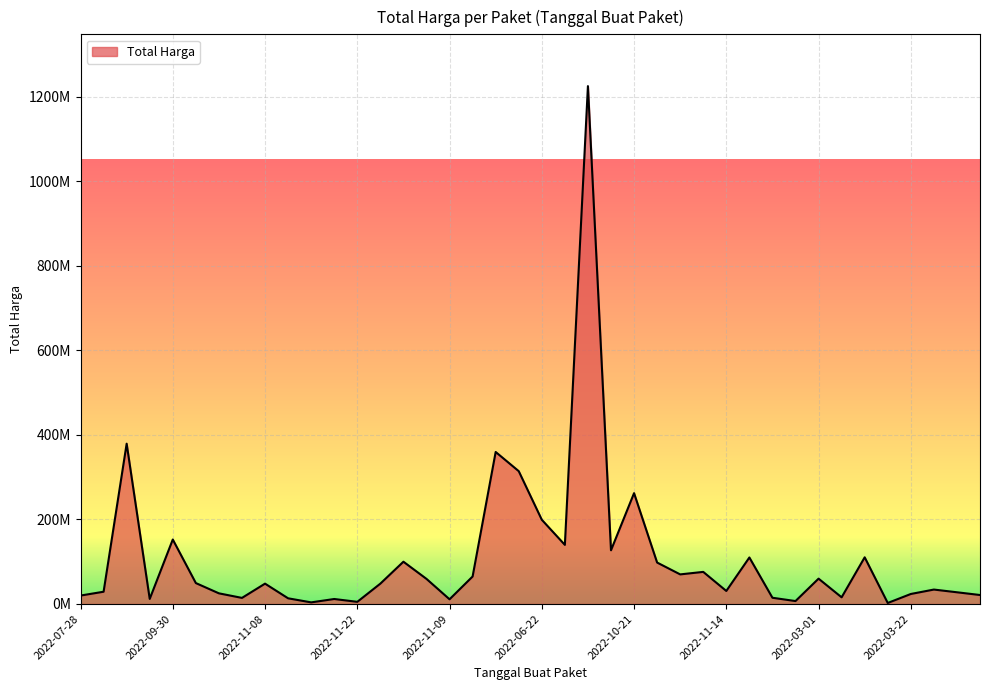

What is the greatest value displayed?

1224682000